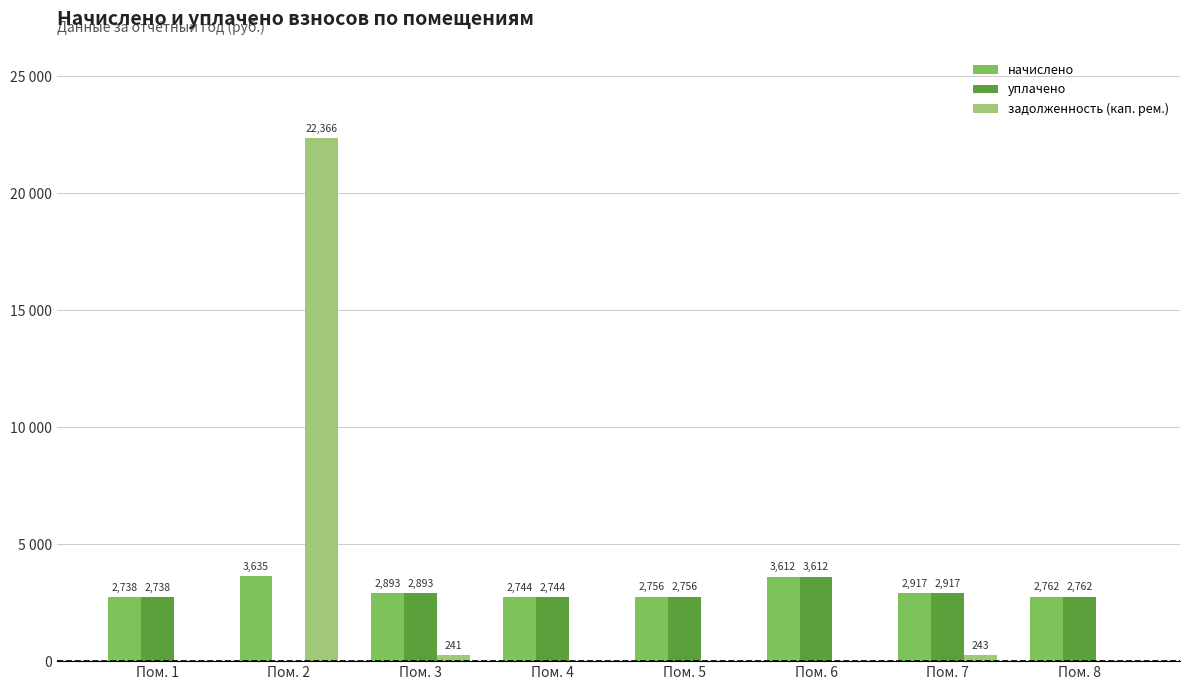

What are all the series names shown in the legend?

начислено, уплачено, задолженность (кап. рем.)